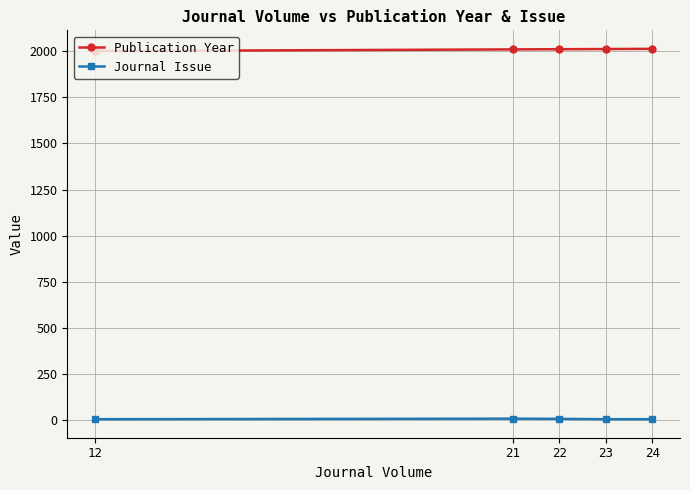

Reading left to right, list all the values displayed in this chart.

Publication Year: 24=2013	23=2012	22=2011	21=2010	12=2001
Journal Issue: 24=4	23=4	22=6	21=7	12=4